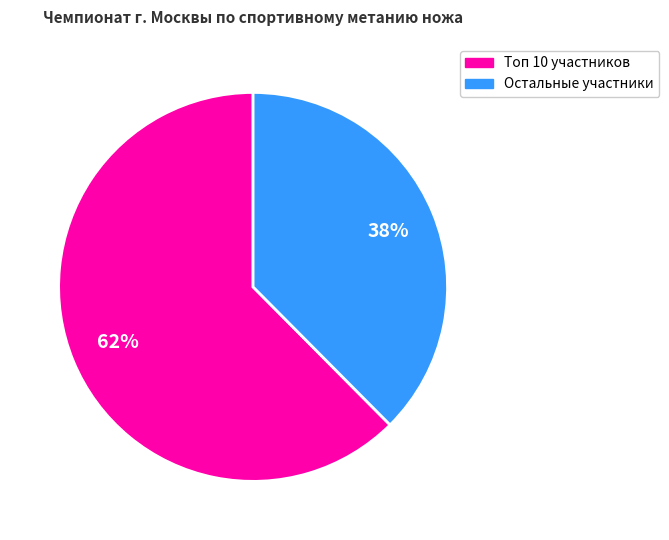

How many segments does this pie chart have?

2